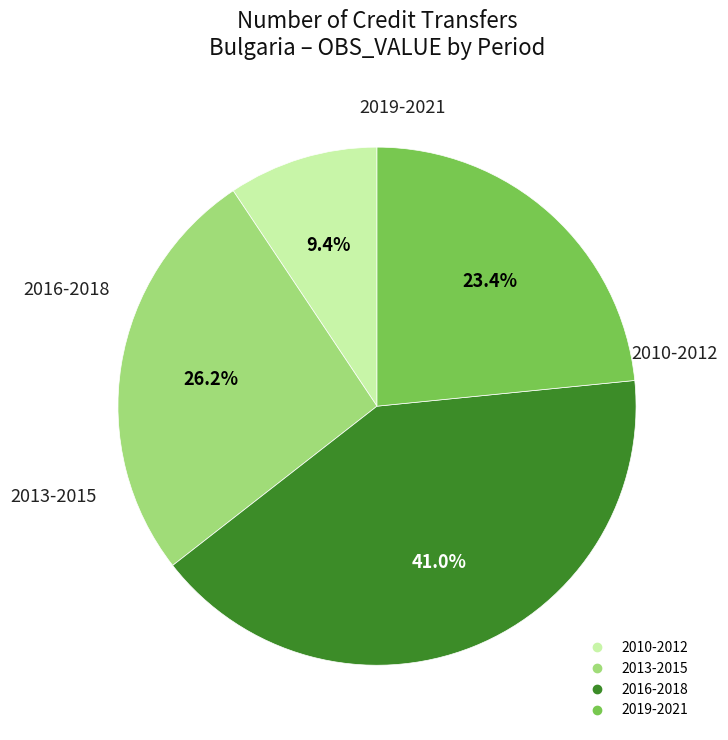

Is there a majority slice in this chart?

No